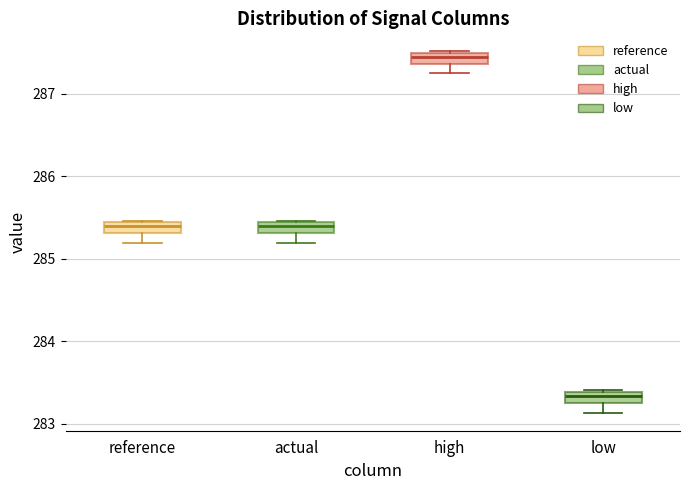

Where does the lower whisker of the box for low end on the y-axis? The values are not printed on the chart, so give them approximately, as read against the axis.

283.1